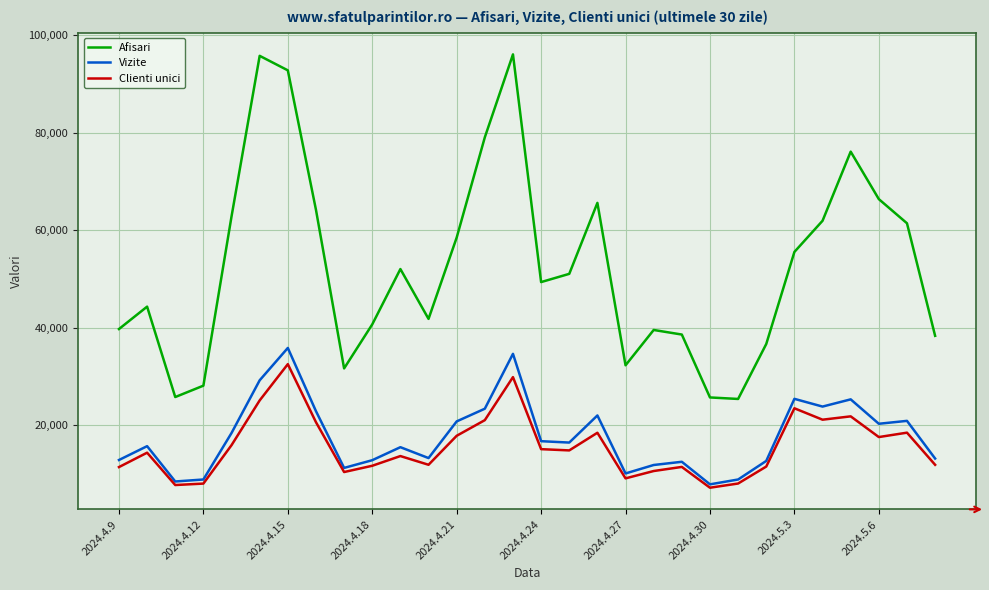

True or false: Clienti unici and Afisari cross at least once.

False